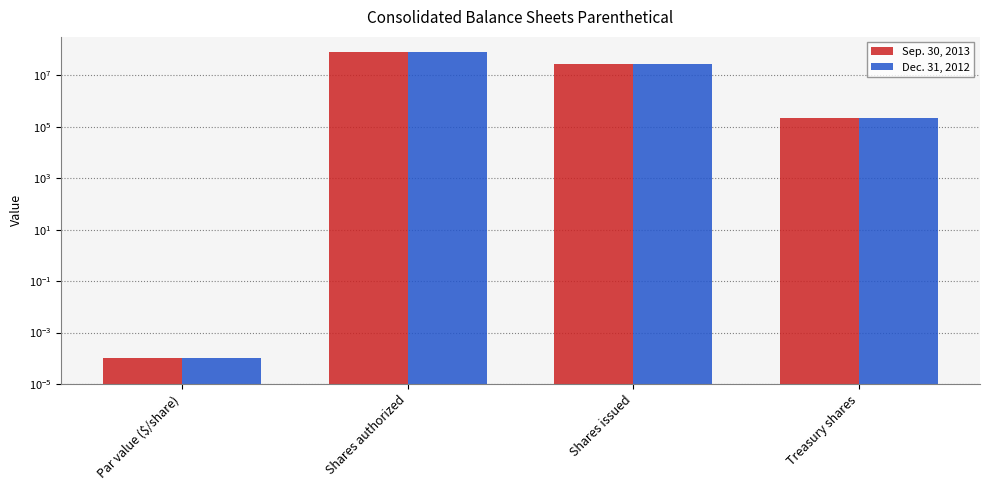

How many values in the Sep. 30, 2013 series are below 28260302?

2